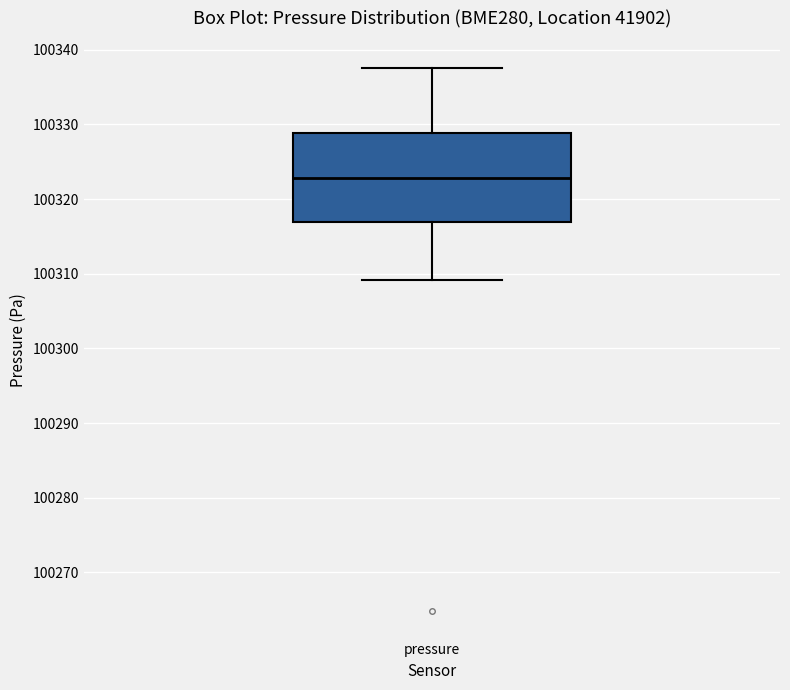

Read this box plot against the y-axis: the position of the median line, the range covered by the box, and the ends of both whiskers. The values are not printed on the chart, so give them approximately, as read against the axis.

median 100323, box 100317 to 100329, whiskers 100309 to 100338